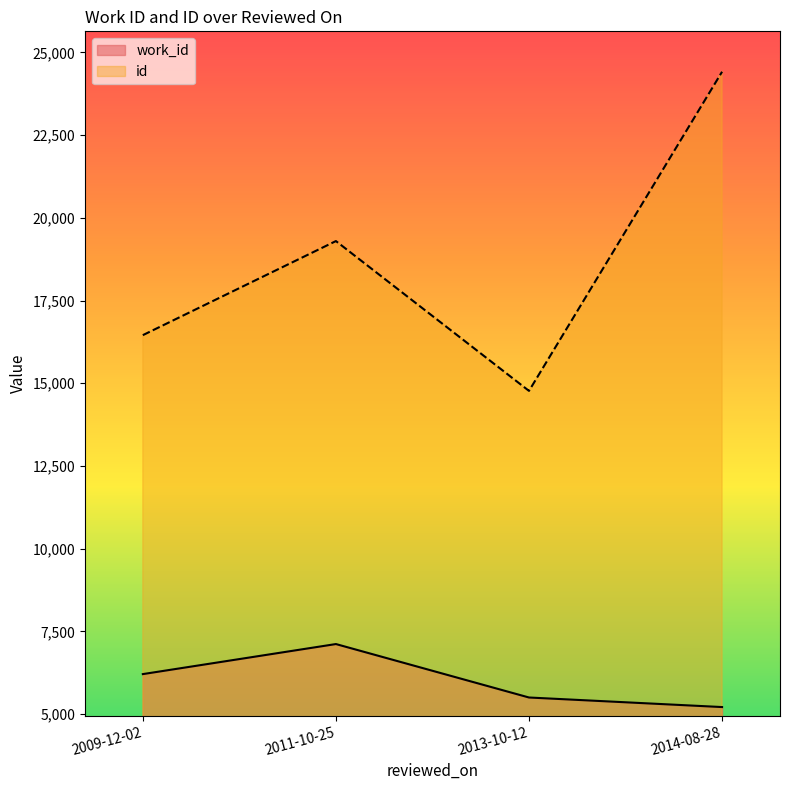

What is the smallest value displayed?

5216